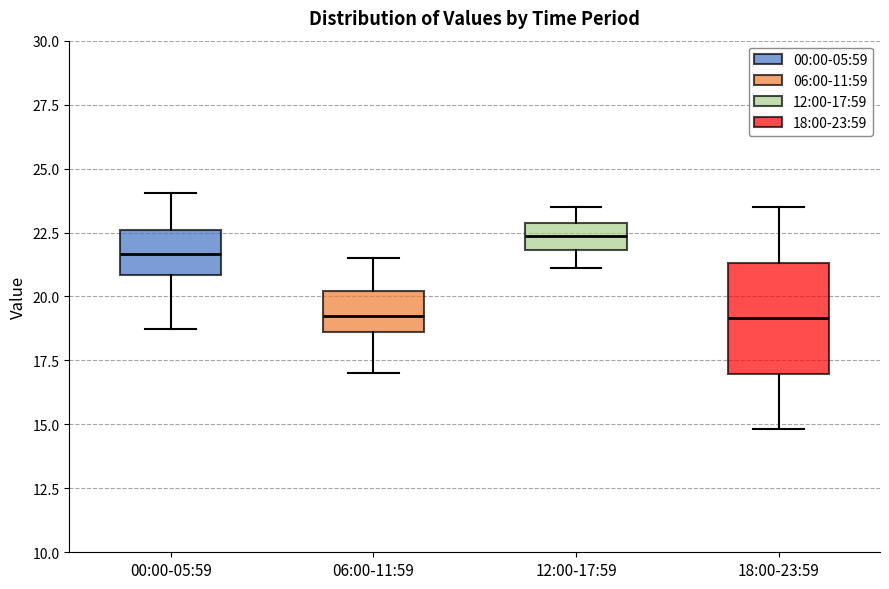

Reading left to right, read every box against the y-axis: the position of its median line, the range the box covers, and the ends of its whiskers. The values are not printed on the chart, so give them approximately, as read against the axis.

00:00-05:59: median 21.5, box 21.0 to 22.5, whiskers 18.5 to 24.0
06:00-11:59: median 19.5, box 18.5 to 20.0, whiskers 17.0 to 21.5
12:00-17:59: median 22.5, box 22.0 to 23.0, whiskers 21.0 to 23.5
18:00-23:59: median 19.0, box 17.0 to 21.5, whiskers 15.0 to 23.5